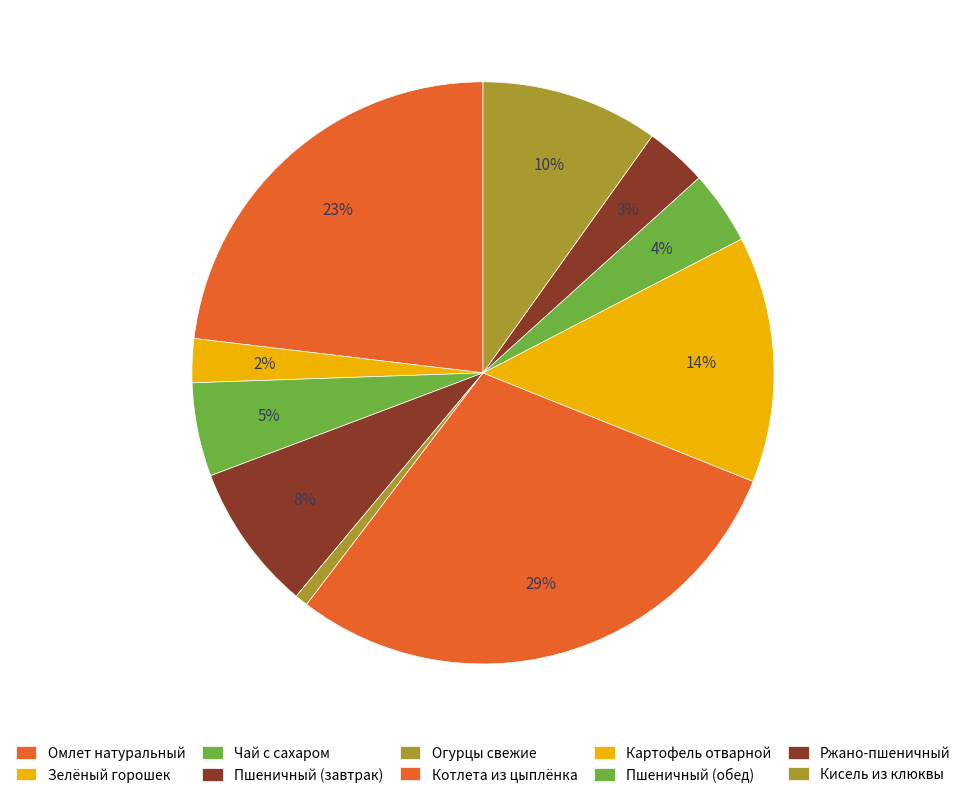

Do Пшеничный (обед) and Омлет натуральный together represent more than half of the pie?

No